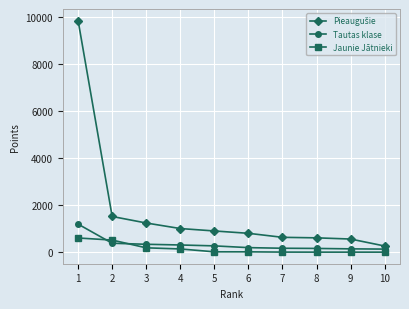

What is the difference between the maximum and minimum values in the Jaunie Jātnieki series?

603